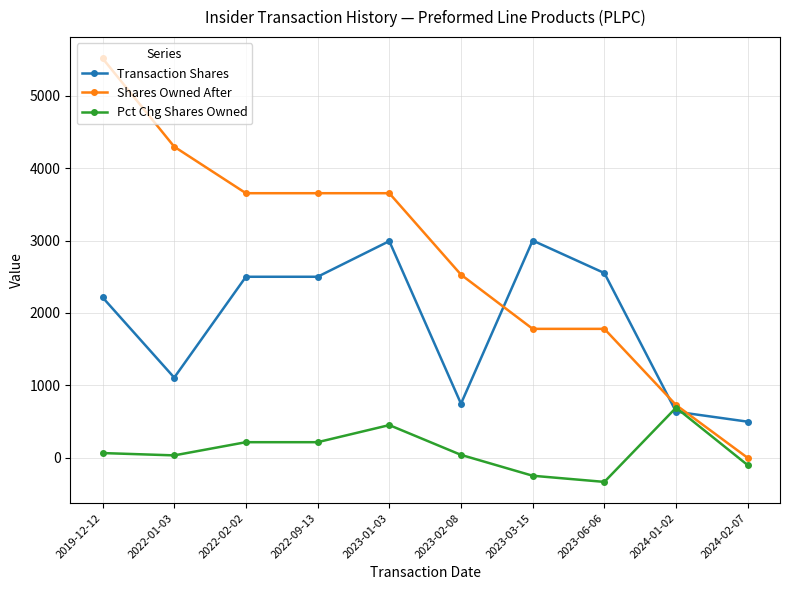

What is the label of the 7th point from the left?

2023-03-15